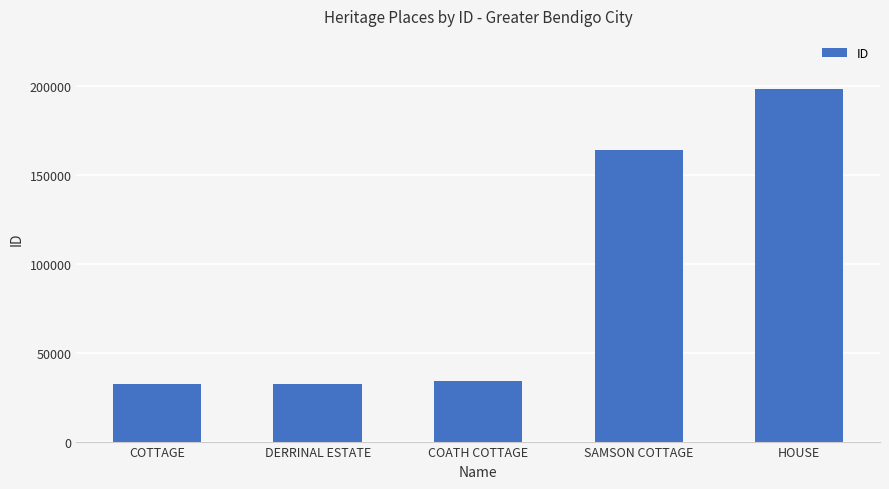

What is the label of the 2nd bar from the right?

SAMSON COTTAGE